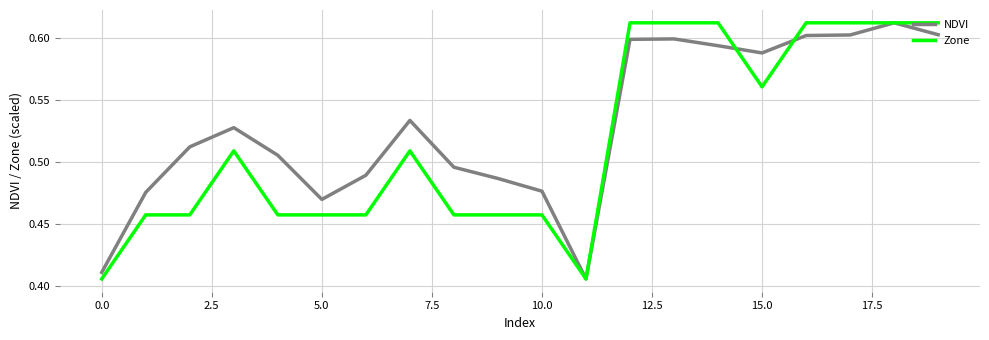

Which series has the largest total across all categories?

NDVI